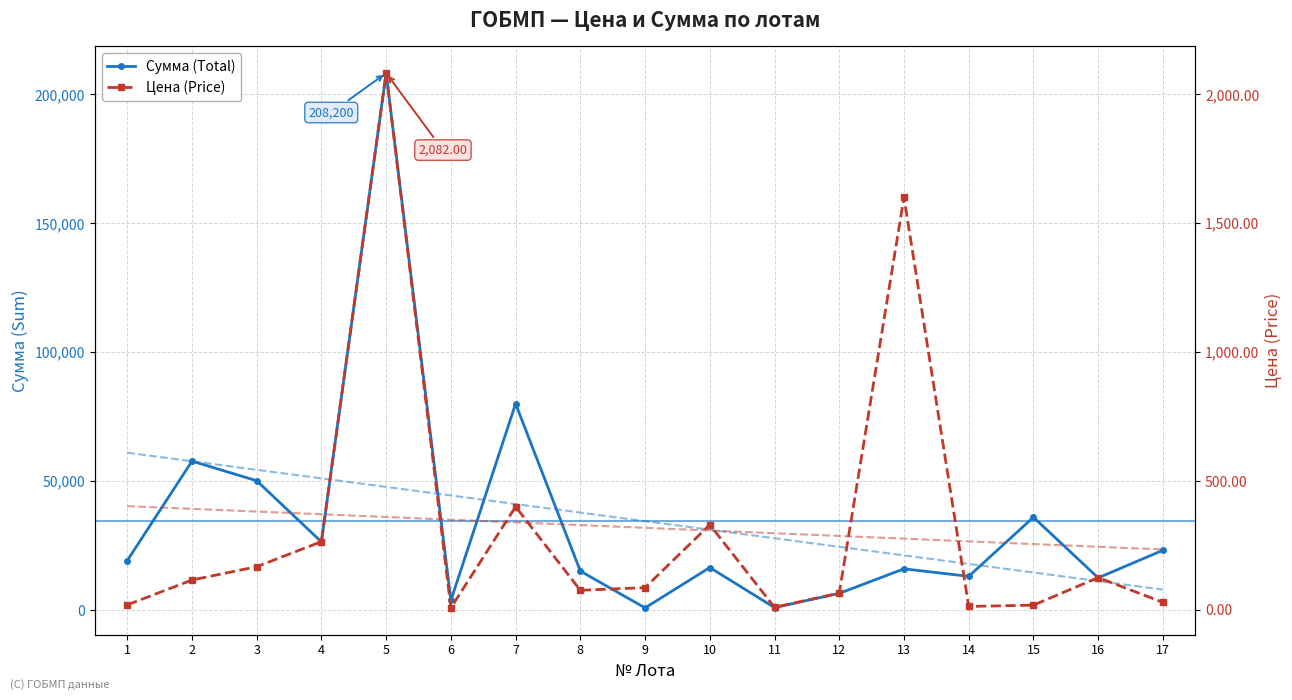

Which series has the largest range (max minus min)?

Сумма (Total)